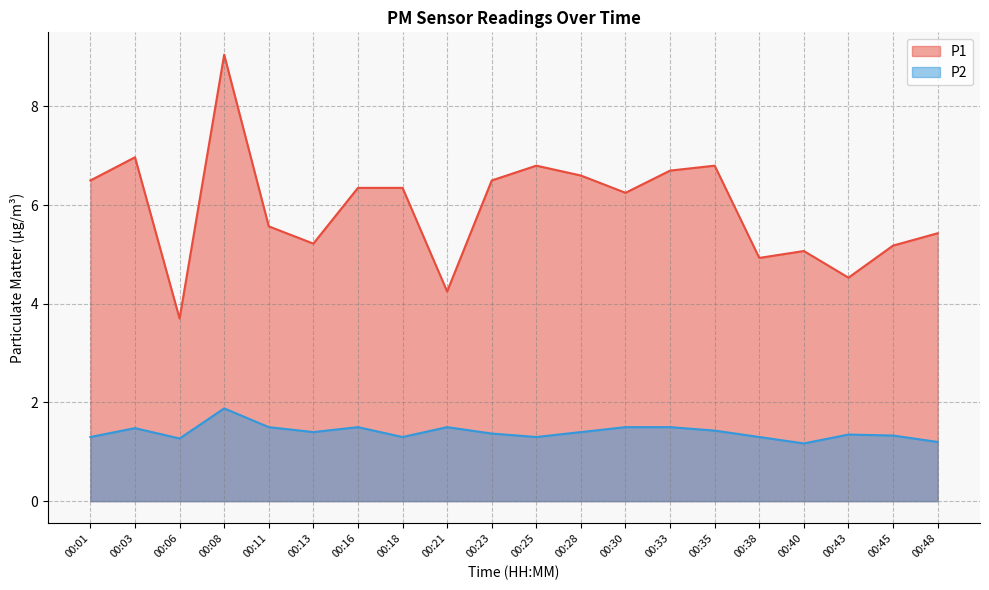

Does the chart display data point markers on the line(s)?

No